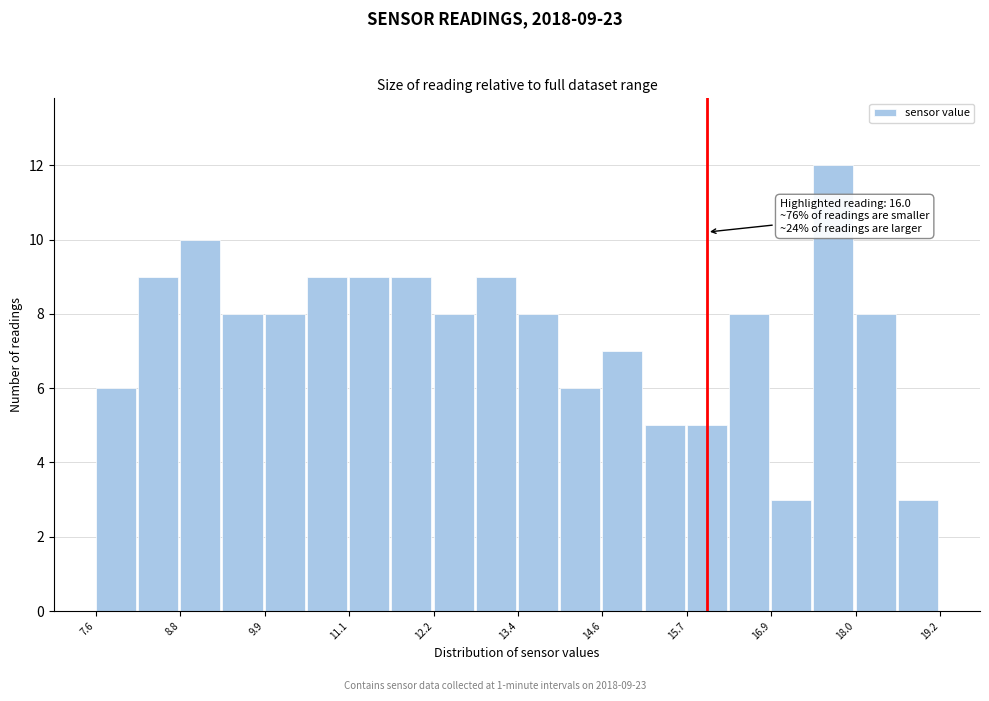

Read against the x-axis, roughly where is the centre of the tallest bar?

17.8